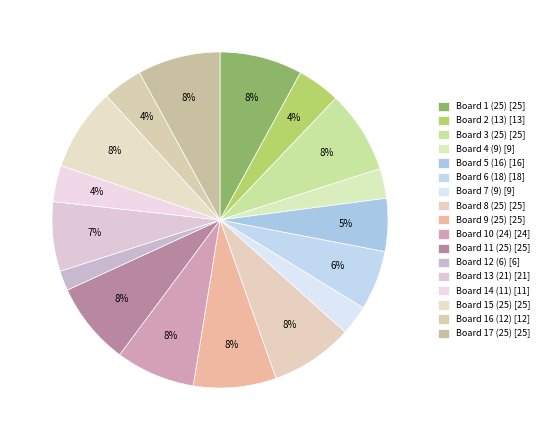

How many slices are in this pie chart?

17